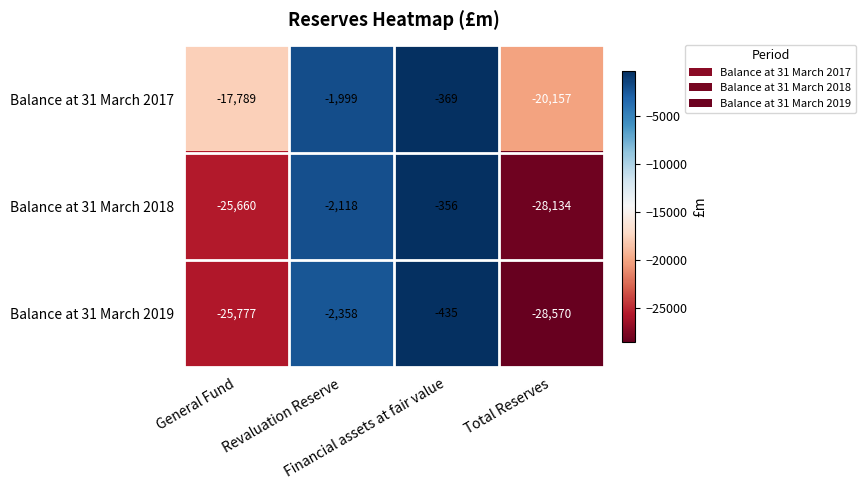

Which category has the highest value across all series?

Financial assets at fair value